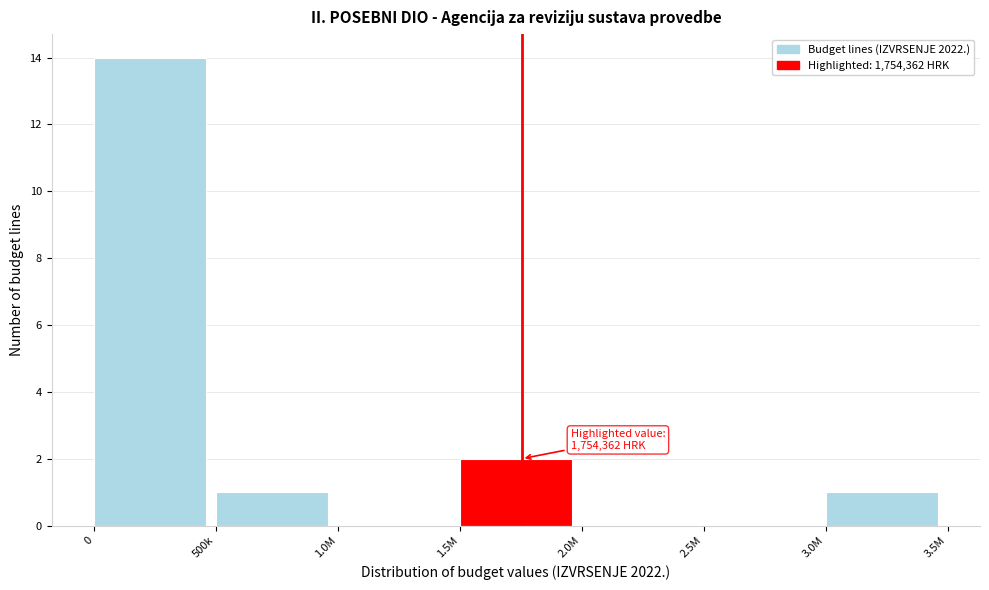

Reading right to left, what are all the values shown in this chart?

3.0M=1	2.5M=0	2.0M=0	1.5M=2	1.0M=0	500k=1	0=14